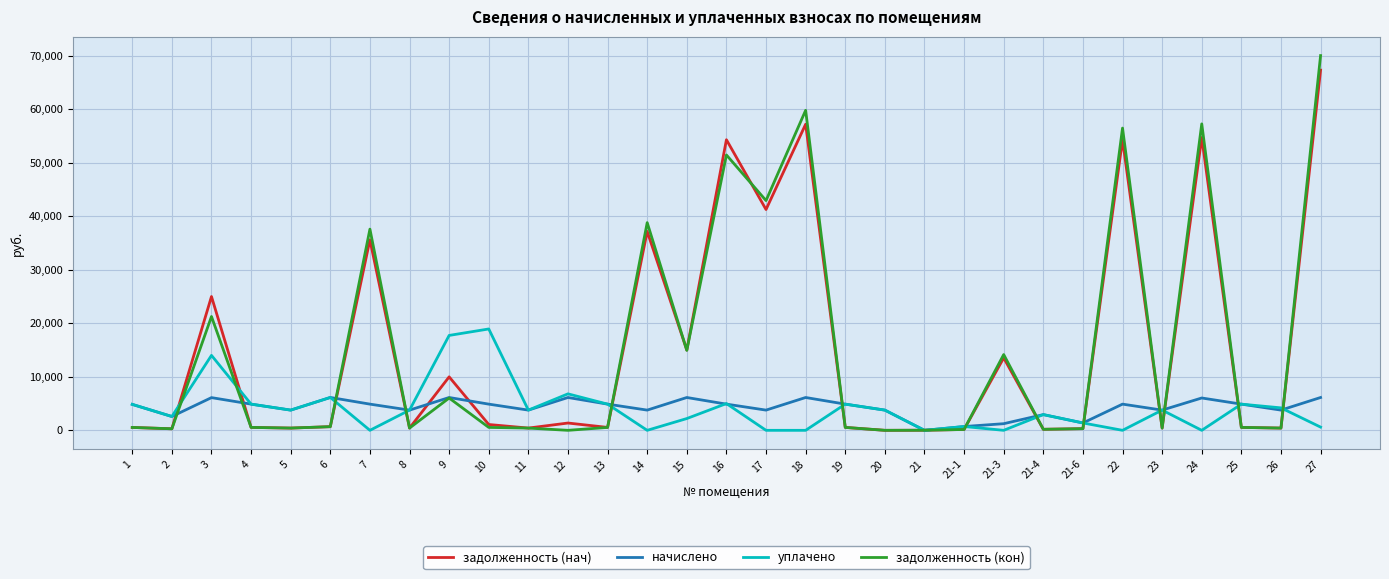

Is the value of задолженность (кон) at 21-3 greater than the value of уплачено at 5?

Yes